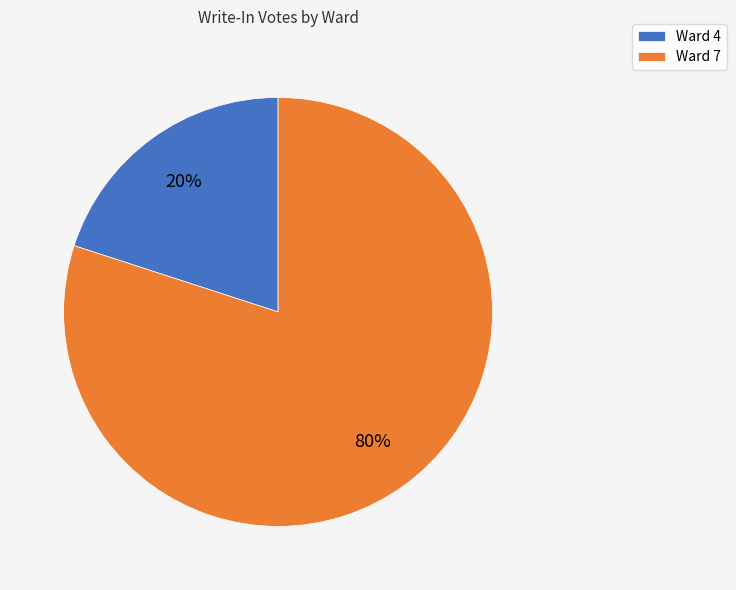

Is there a majority slice in this chart?

Yes